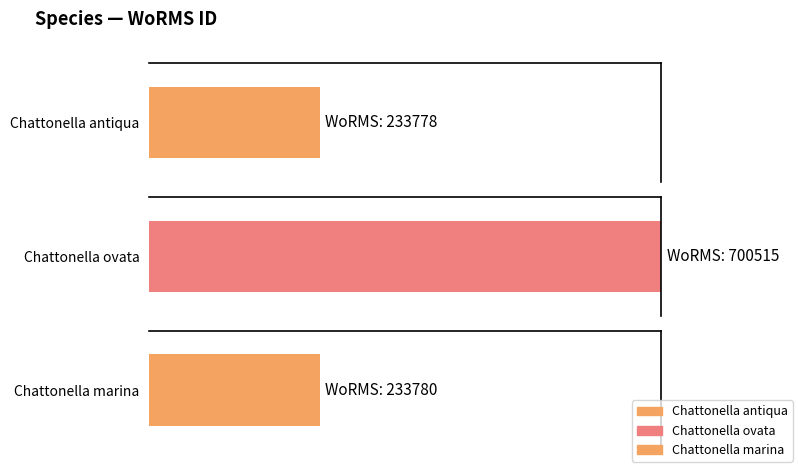

The value at Chattonella ovata is 1065444. True or false?

False